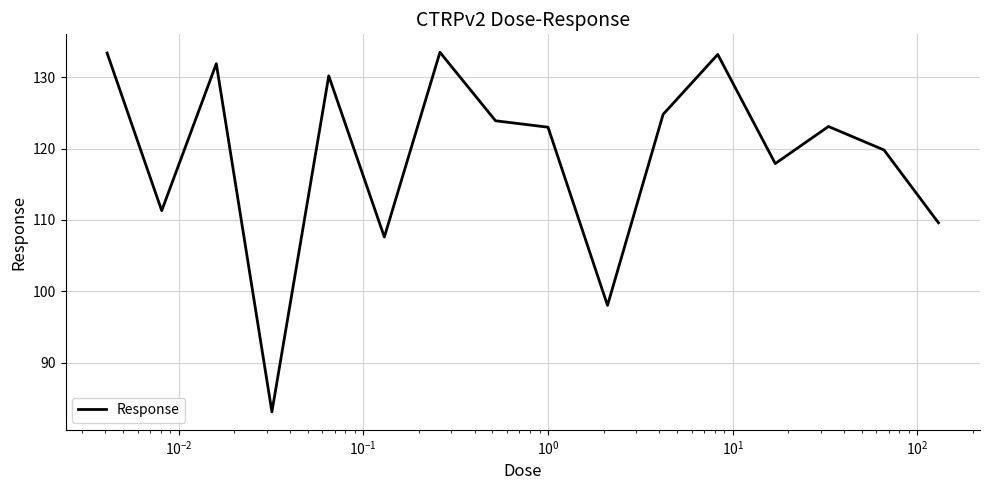

What is the greatest value displayed?

133.5